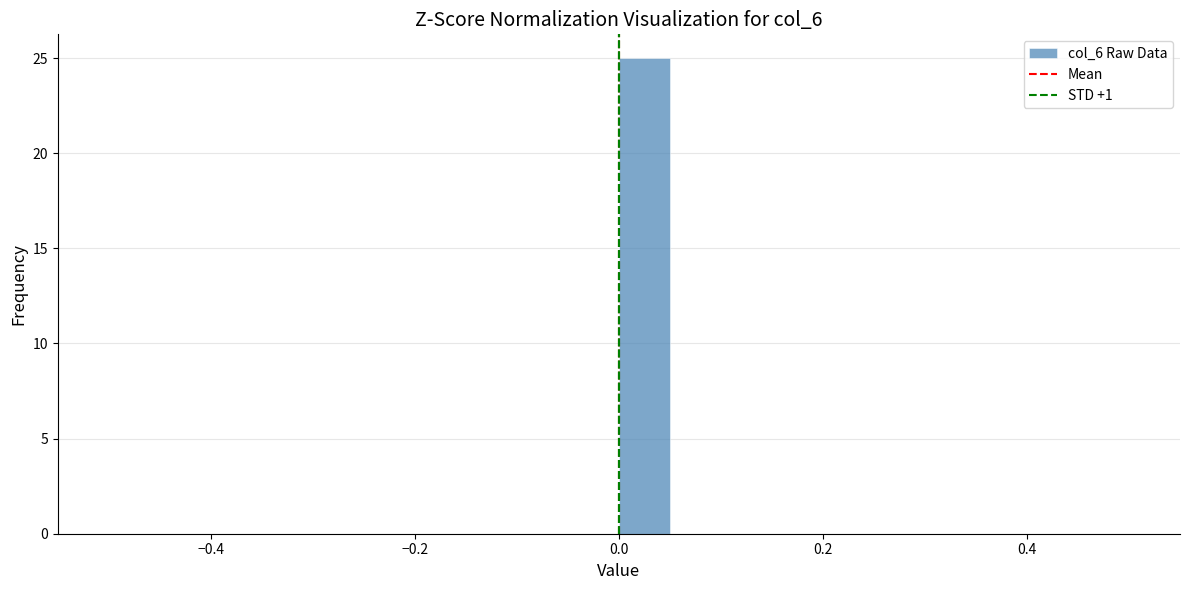

Around what value on the x-axis is the tallest bar? Give the approximate position of its centre, as read against the axis.

0.02